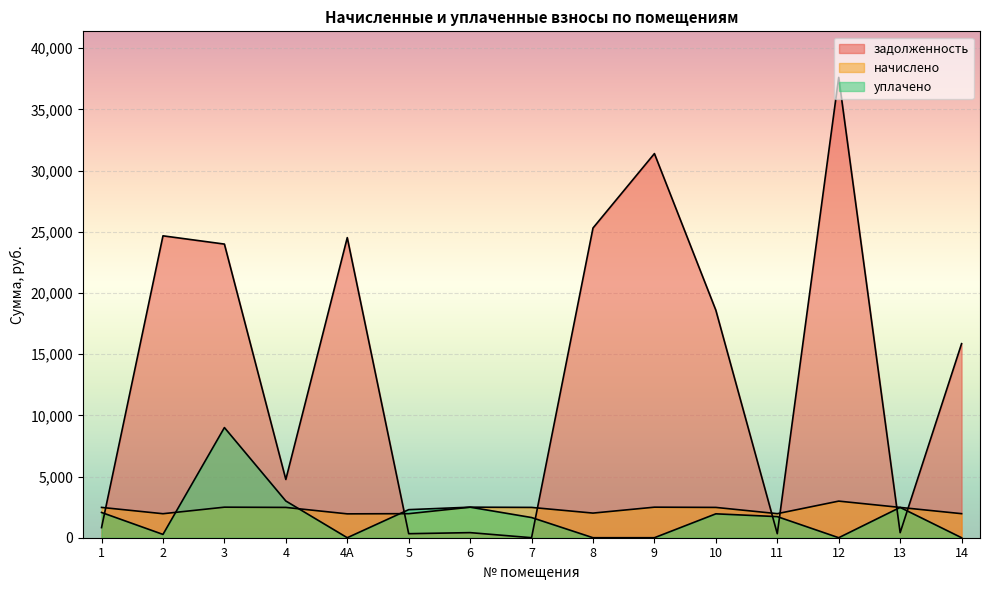

Read the начислено value at 1.

2476.5